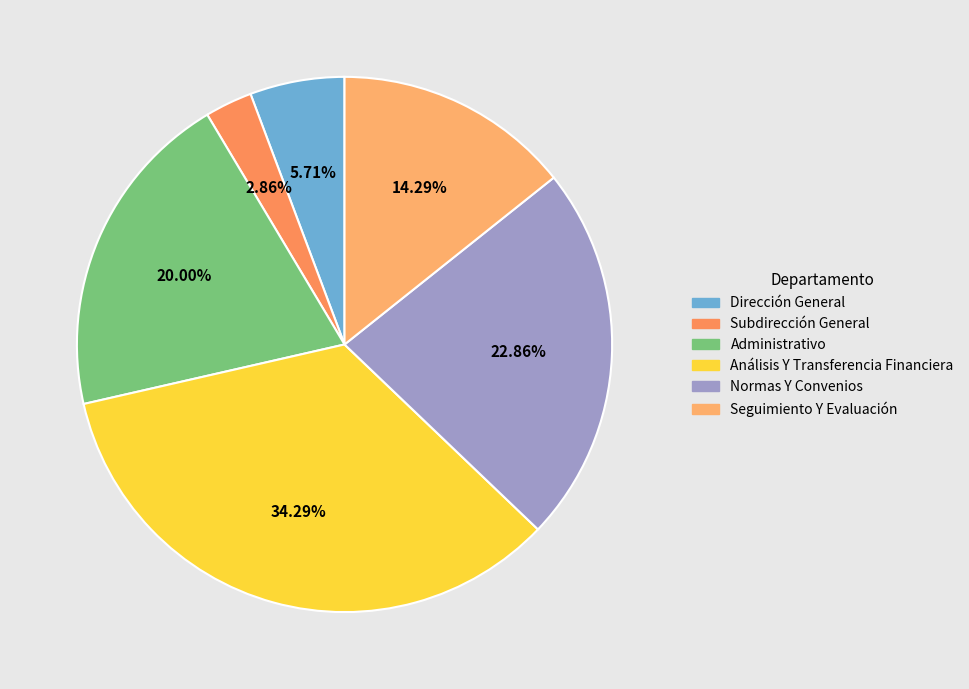

To the nearest percent, what is the combined percentage of Subdirección General and Análisis Y Transferencia Financiera?

37%